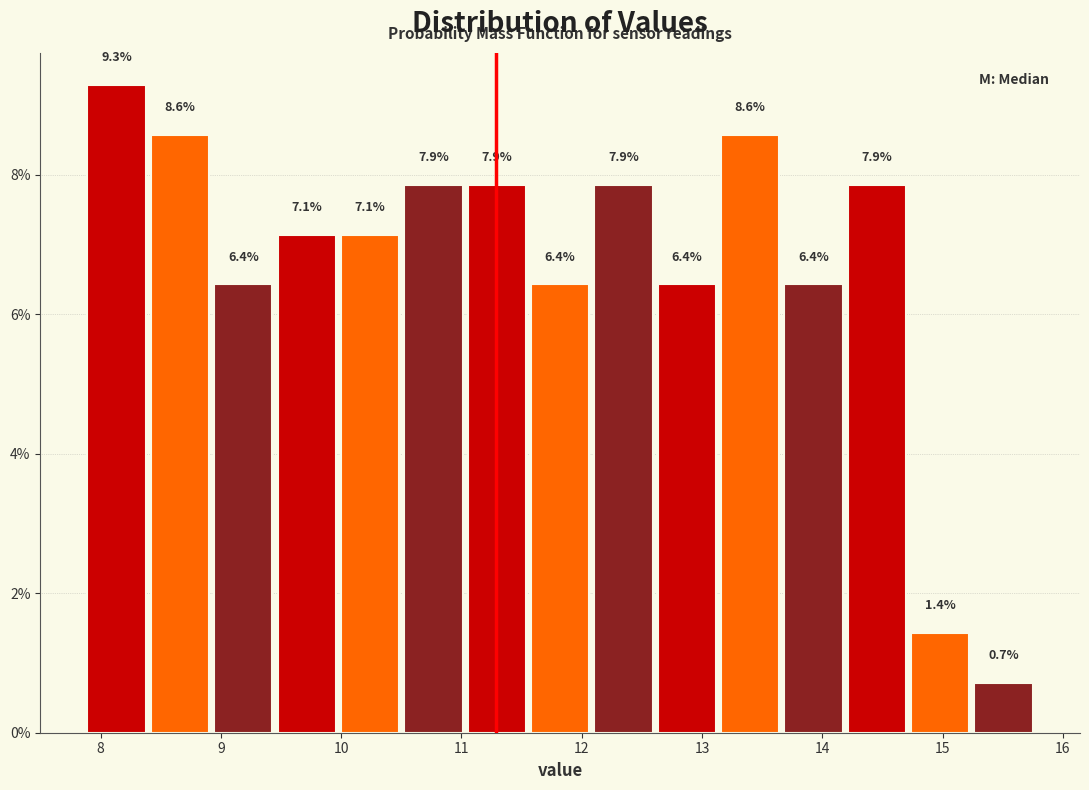

Reading left to right, transcribe this chart: for each bar, give the range it covers on the x-axis and its height. The bar edges are not printed on the chart, so give them approximately, as read against the axis.

7.9 to 8.4: 9.3
8.4 to 8.9: 8.6
8.9 to 9.5: 6.4
9.5 to 10.0: 7.1
10.0 to 10.5: 7.1
10.5 to 11.0: 7.9
11.0 to 11.6: 7.9
11.6 to 12.1: 6.4
12.1 to 12.6: 7.9
12.6 to 13.1: 6.4
13.1 to 13.7: 8.6
13.7 to 14.2: 6.4
14.2 to 14.7: 7.9
14.7 to 15.2: 1.4
15.2 to 15.8: 0.7